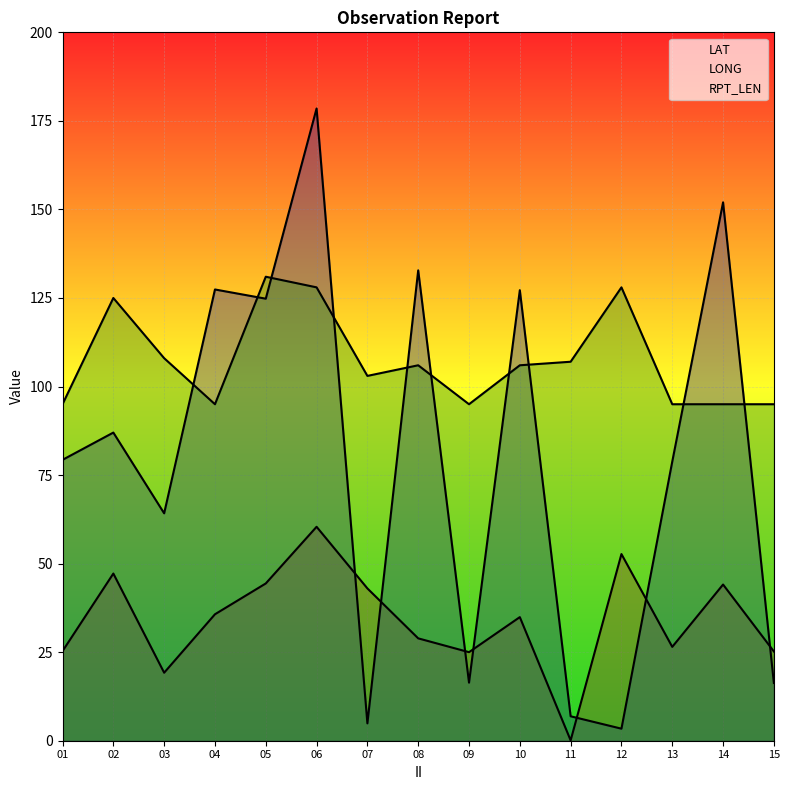

At 13, list the series in order from largest to smallest.

RPT_LEN, LONG, LAT